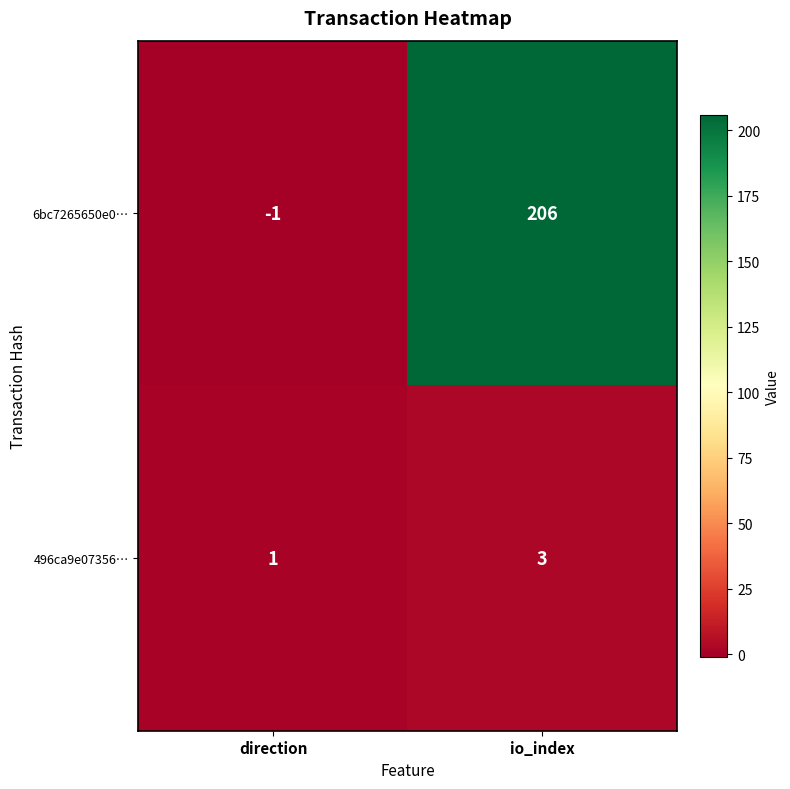

What is the sum of all 496ca9e07356… values?

4